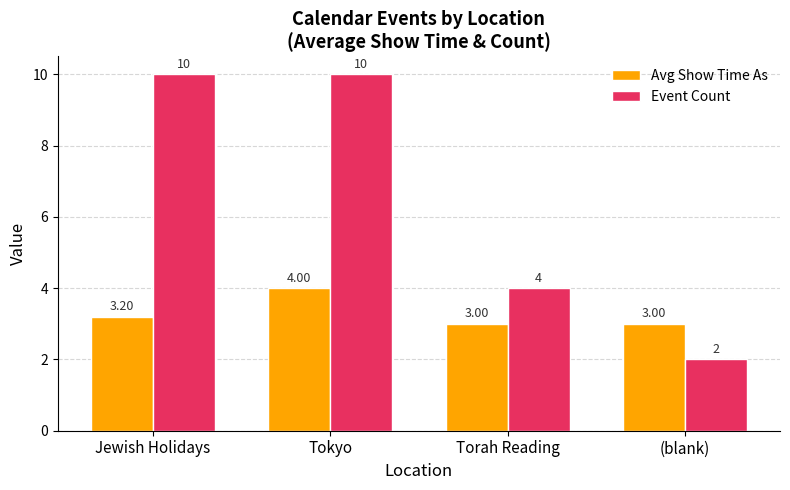

What is the label of the 3rd bar from the right?

Tokyo